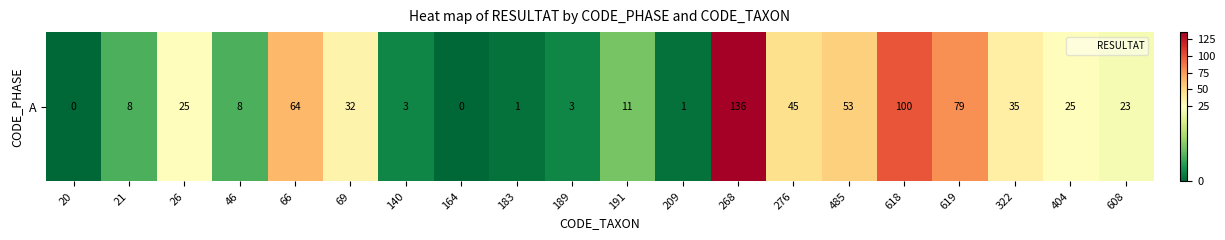

Rank the categories by value from lowest to highest.

20, 164, 183, 209, 140, 189, 21, 46, 191, 608, 26, 404, 69, 322, 276, 485, 66, 619, 618, 268